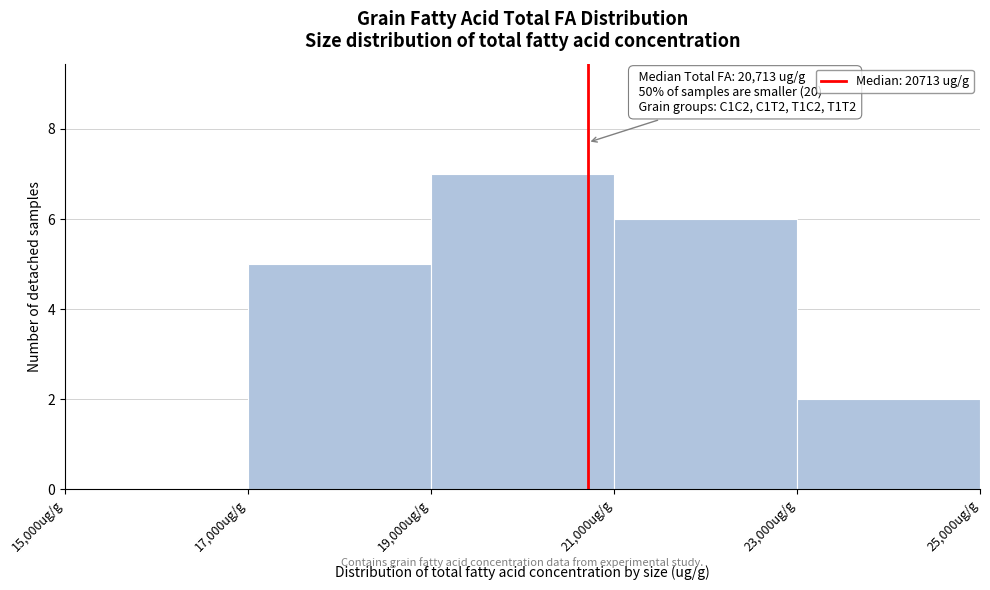

Which range on the x-axis has the tallest bar?

19000 to 21000